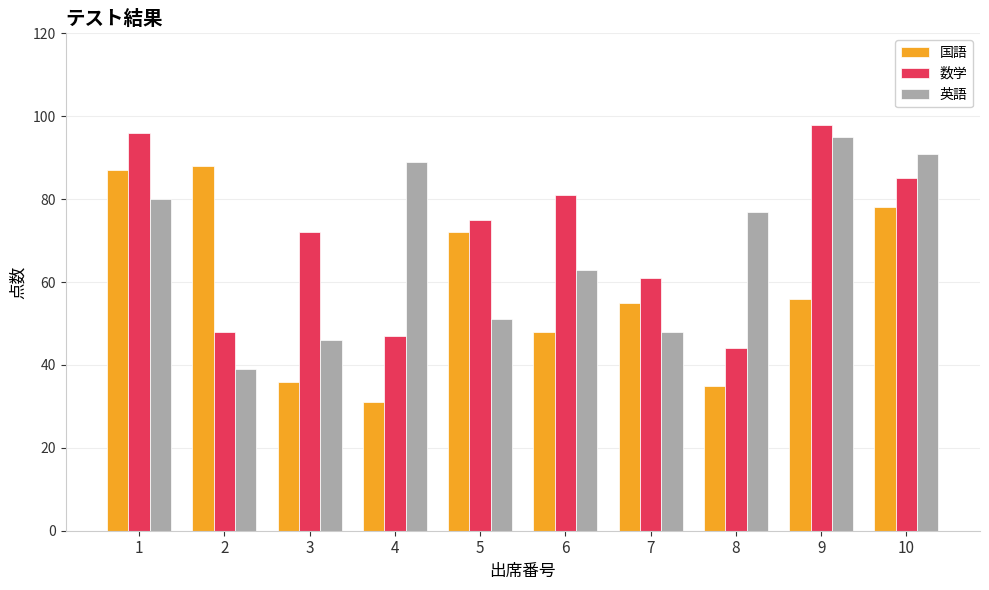

Count the number of data series in this chart.

3